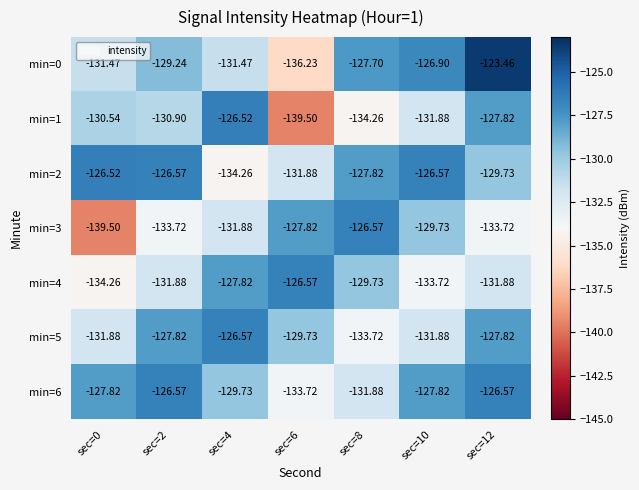

Is the value of min=1 at sec=10 greater than the value of min=4 at sec=6?

No